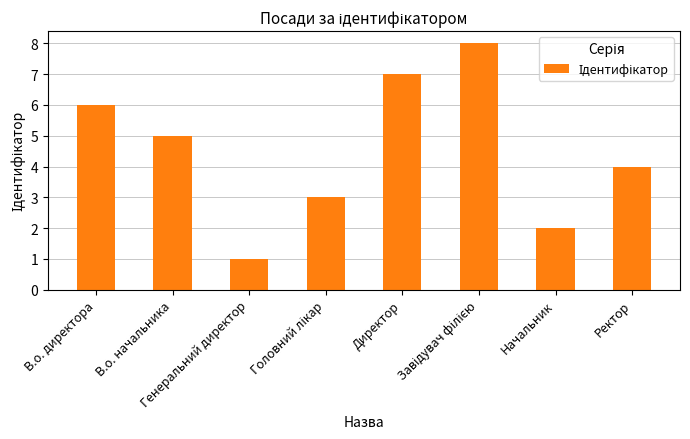

What is the difference between the second highest and second lowest values?

5